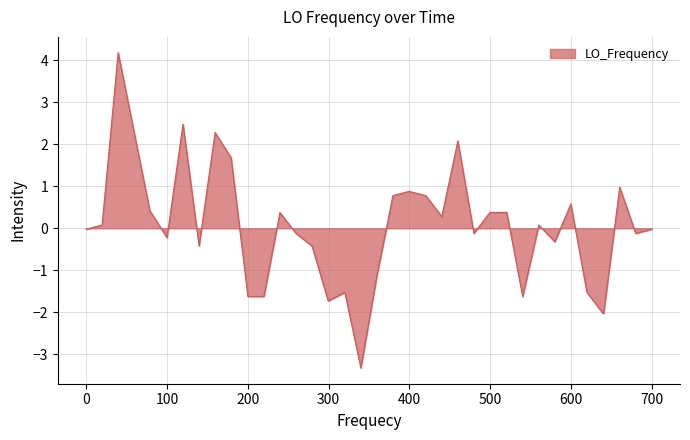

What is the difference between the maximum and minimum values?

7.5